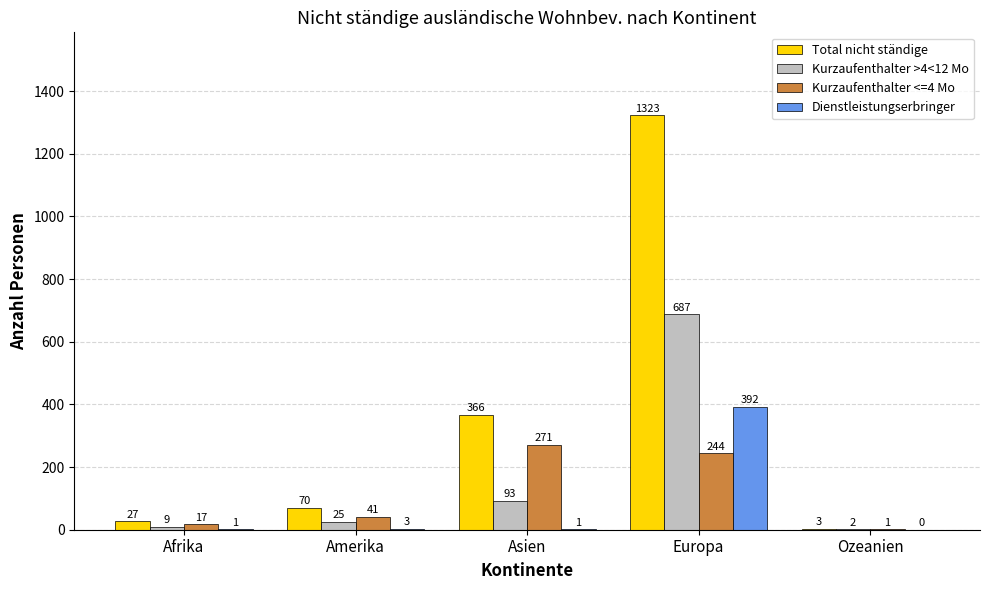

The value of Dienstleistungserbringer at Ozeanien is 0. True or false?

True